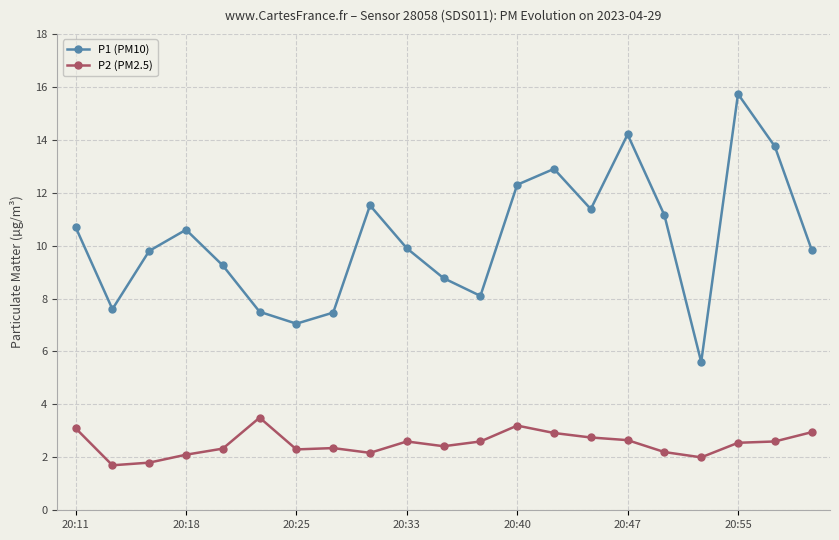

Which series has the largest total across all categories?

P1 (PM10)